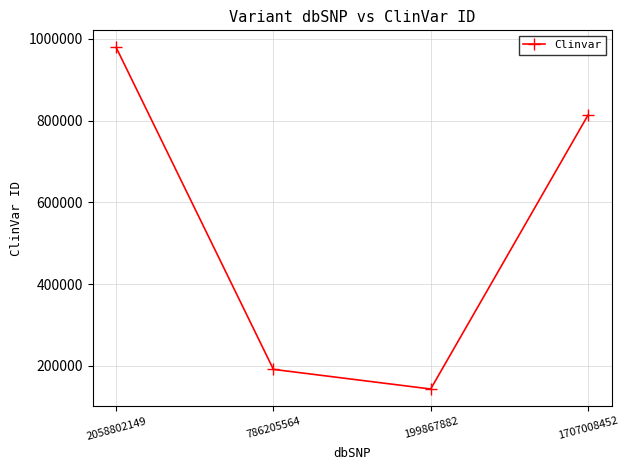

What is the label of the 4th point from the right?

2058802149